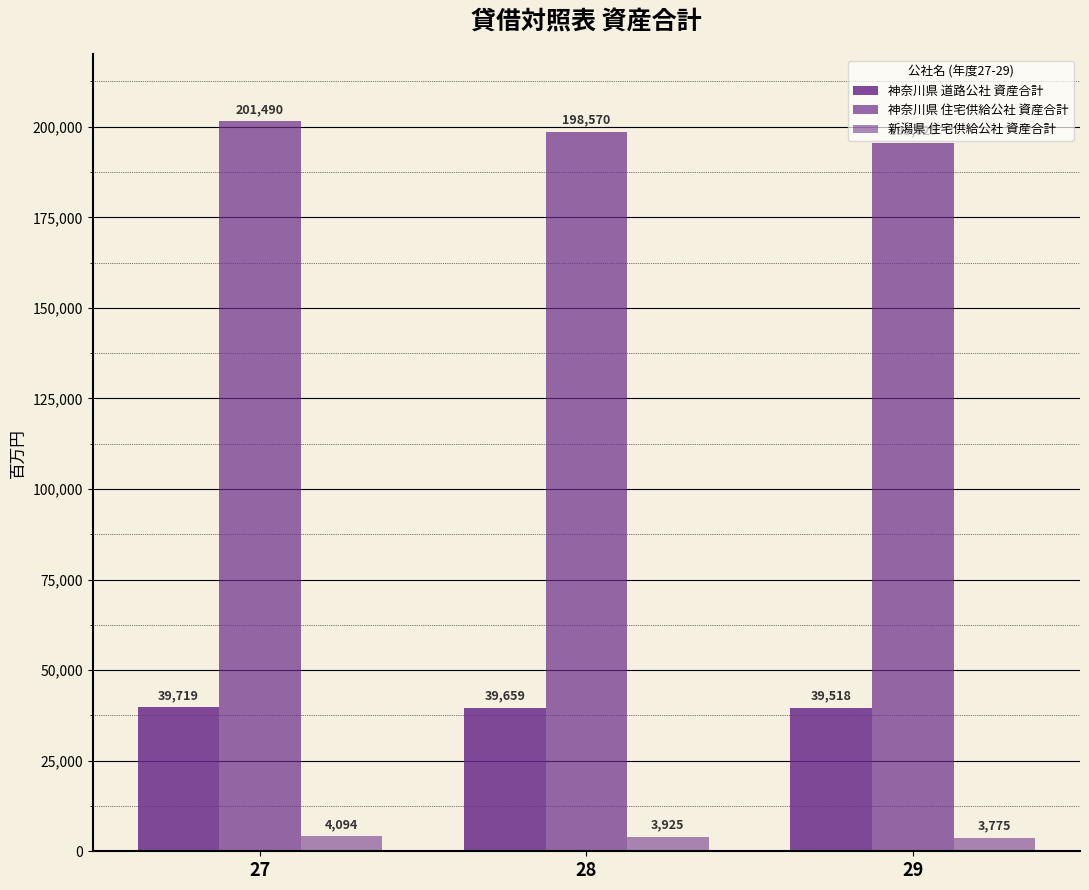

At 28, list the series in order from largest to smallest.

神奈川県 住宅供給公社 資産合計, 神奈川県 道路公社 資産合計, 新潟県 住宅供給公社 資産合計